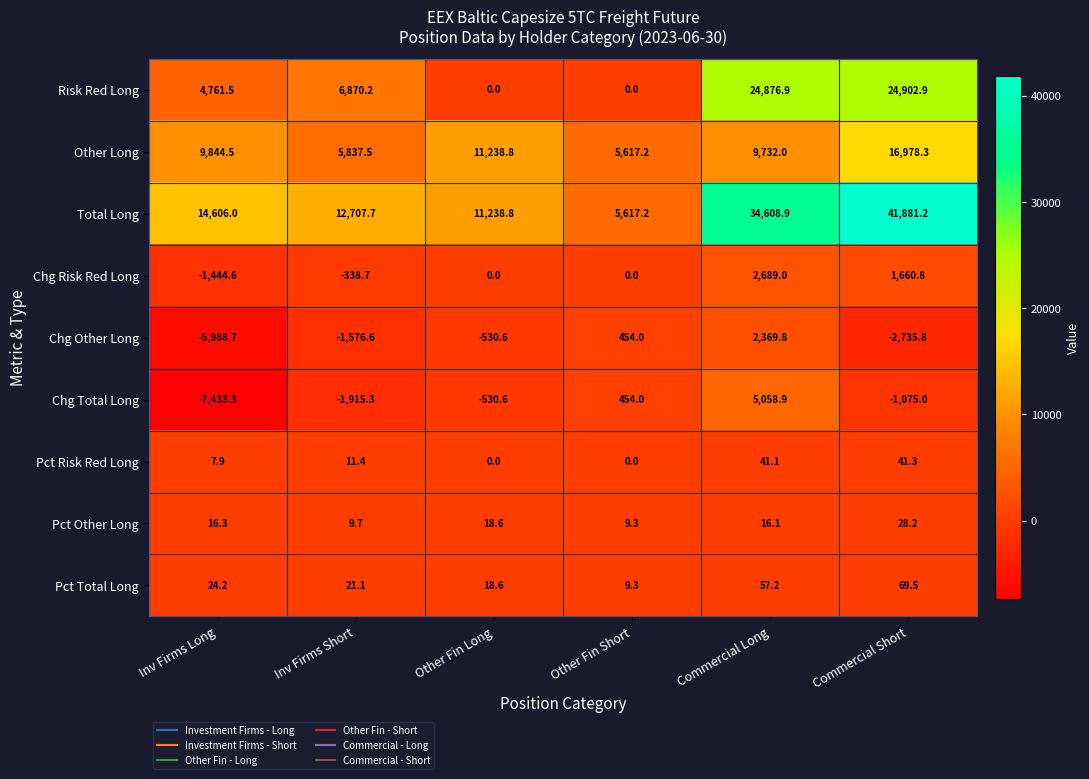

At which category is the sum across all series the highest?

Commercial Short